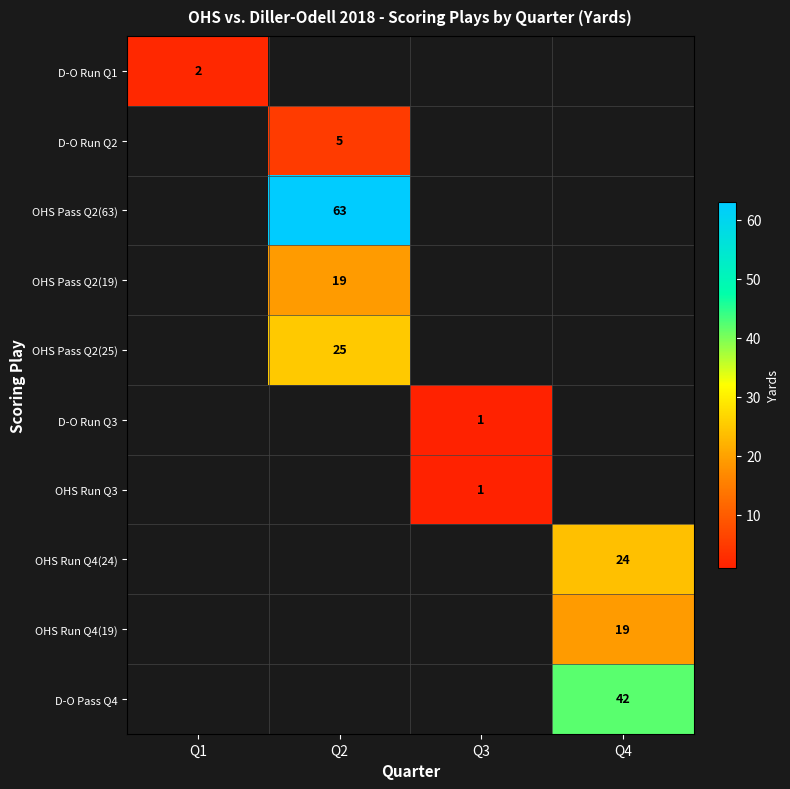

True or false: D-O Pass Q4 has a value of 10 at Q4.

False